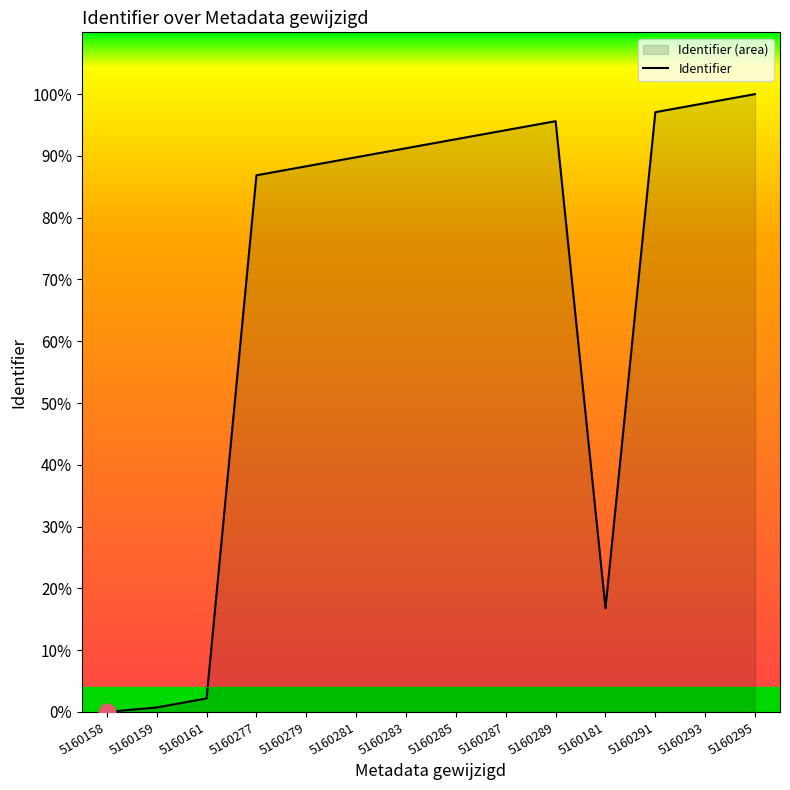

What position from the left is 5160287?

9